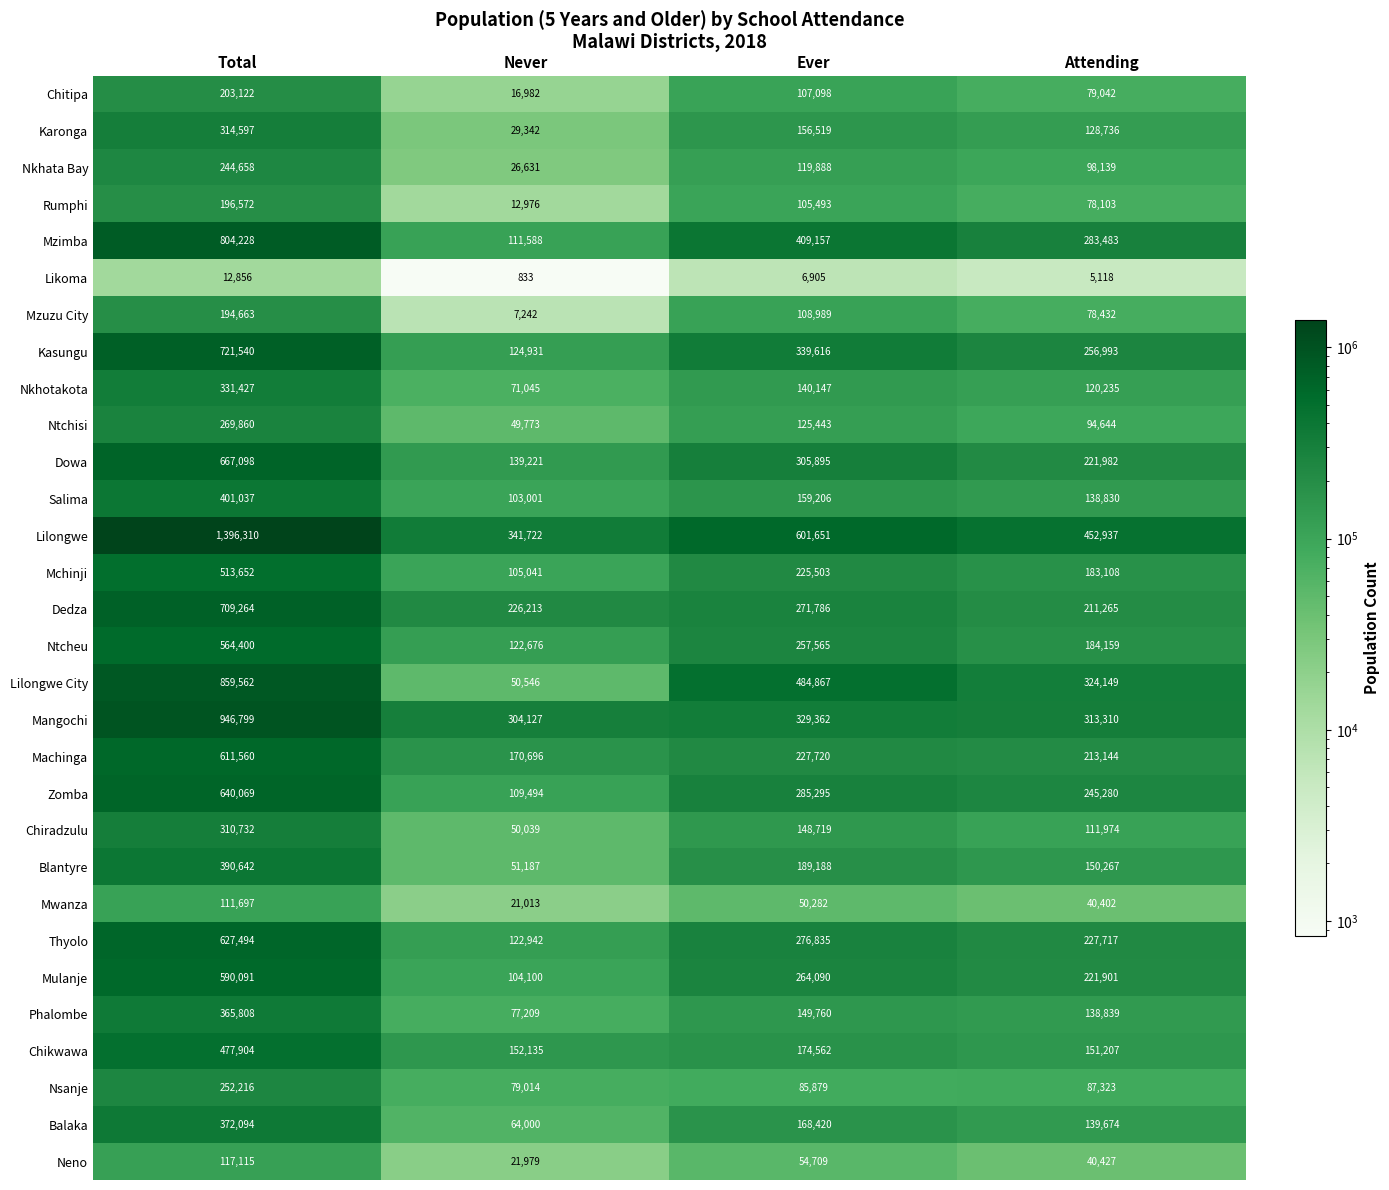

Where is Rumphi nearest to the value 104774?

Ever